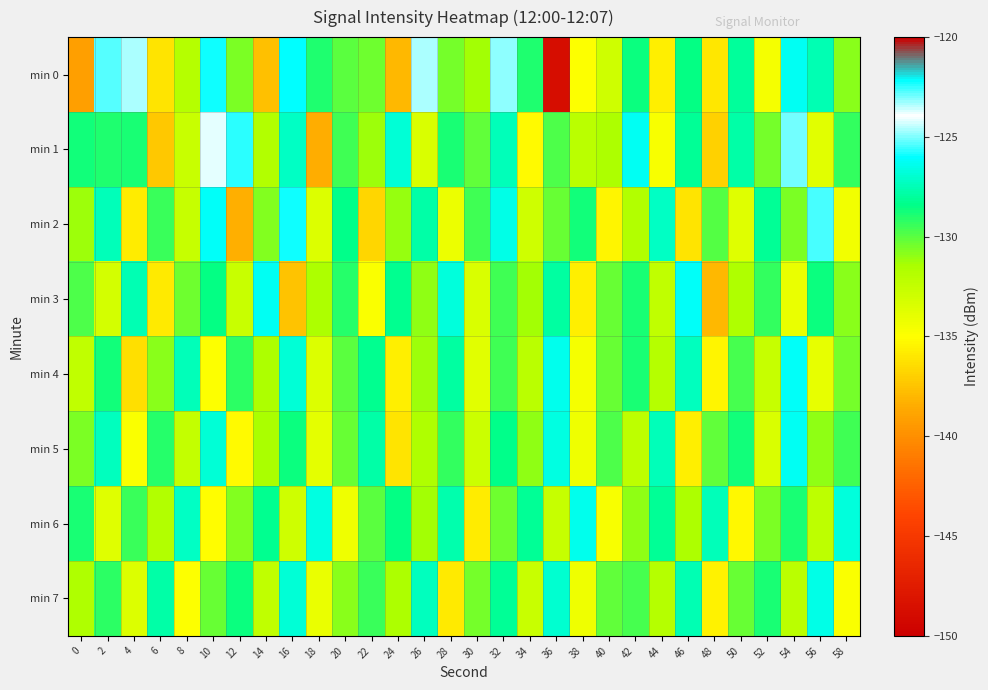

Reading left to right, what are all the values shown in this chart?

min 0: 0=-139.1	2=-125.3	4=-124.7	6=-136.1	8=-131.9	10=-126.0	12=-130.6	14=-137.6	16=-126.0	18=-129.0	20=-130.0	22=-130.4	24=-138.0	26=-124.7	28=-130.5	30=-131.3	32=-124.8	34=-129.0	36=-148.8	38=-134.9	40=-132.9	42=-128.6	44=-135.6	46=-128.5	48=-136.0	50=-128.0	52=-134.6	54=-126.3	56=-127.5	58=-130.9
min 1: 0=-128.8	2=-129.0	4=-128.8	6=-137.3	8=-132.7	10=-124.2	12=-125.7	14=-131.8	16=-127.2	18=-138.5	20=-129.5	22=-131.2	24=-126.8	26=-133.4	28=-128.9	30=-130.1	32=-127.5	34=-135.2	36=-129.8	38=-132.1	40=-131.5	42=-126.3	44=-134.7	46=-128.2	48=-136.9	50=-127.8	52=-130.5	54=-125.1	56=-133.8	58=-129.3
min 2: 0=-131.2	2=-127.5	4=-135.8	6=-129.4	8=-132.6	10=-126.1	12=-138.3	14=-130.7	16=-125.9	18=-133.5	20=-128.4	22=-136.7	24=-131.1	26=-127.8	28=-134.2	30=-129.6	32=-126.5	34=-132.9	36=-130.3	38=-128.7	40=-135.4	42=-131.8	44=-127.2	46=-136.1	48=-129.9	50=-133.7	52=-128.1	54=-130.6	56=-125.4	58=-134.5
min 3: 0=-129.8	2=-133.2	4=-127.6	6=-135.9	8=-130.4	10=-128.5	12=-132.7	14=-126.3	16=-137.5	18=-131.6	20=-129.1	22=-134.8	24=-128.3	26=-130.9	28=-126.7	30=-133.4	32=-129.5	34=-131.3	36=-127.9	38=-135.6	40=-130.2	42=-128.8	44=-132.4	46=-126.1	48=-138.0	50=-131.7	52=-129.3	54=-134.1	56=-128.6	58=-130.8
min 4: 0=-132.4	2=-128.7	4=-136.3	6=-130.8	8=-127.5	10=-134.9	12=-129.2	14=-131.6	16=-126.8	18=-133.5	20=-130.0	22=-128.3	24=-135.7	26=-131.2	28=-127.9	30=-133.8	32=-129.6	34=-132.1	36=-126.4	38=-134.6	40=-130.3	42=-128.8	44=-131.9	46=-127.3	48=-135.4	50=-129.7	52=-132.6	54=-126.2	56=-134.0	58=-130.5
min 5: 0=-130.6	2=-127.3	4=-134.8	6=-129.1	8=-132.5	10=-126.9	12=-135.2	14=-131.4	16=-128.6	18=-133.9	20=-130.2	22=-127.8	24=-136.1	26=-131.7	28=-129.3	30=-132.8	32=-128.4	34=-130.9	36=-126.6	38=-134.3	40=-129.8	42=-132.2	44=-127.5	46=-135.6	48=-130.1	50=-128.7	52=-133.4	54=-126.3	56=-131.0	58=-129.5
min 6: 0=-128.9	2=-133.6	4=-129.4	6=-131.8	8=-127.2	10=-135.1	12=-130.7	14=-128.3	16=-132.9	18=-126.6	20=-134.4	22=-130.0	24=-128.5	26=-131.3	28=-127.7	30=-135.8	32=-130.4	34=-128.1	36=-132.6	38=-126.4	40=-134.7	42=-130.9	44=-128.2	46=-131.5	48=-127.4	50=-135.3	52=-130.6	54=-128.8	56=-132.3	58=-126.7
min 7: 0=-131.7	2=-129.2	4=-133.5	6=-127.8	8=-135.0	10=-130.3	12=-128.6	14=-132.4	16=-126.9	18=-134.1	20=-130.8	22=-129.4	24=-131.6	26=-127.3	28=-135.9	30=-130.5	32=-128.2	34=-132.7	36=-127.0	38=-134.3	40=-130.1	42=-129.7	44=-131.9	46=-127.6	48=-135.5	50=-130.2	52=-128.9	54=-132.1	56=-126.5	58=-134.8